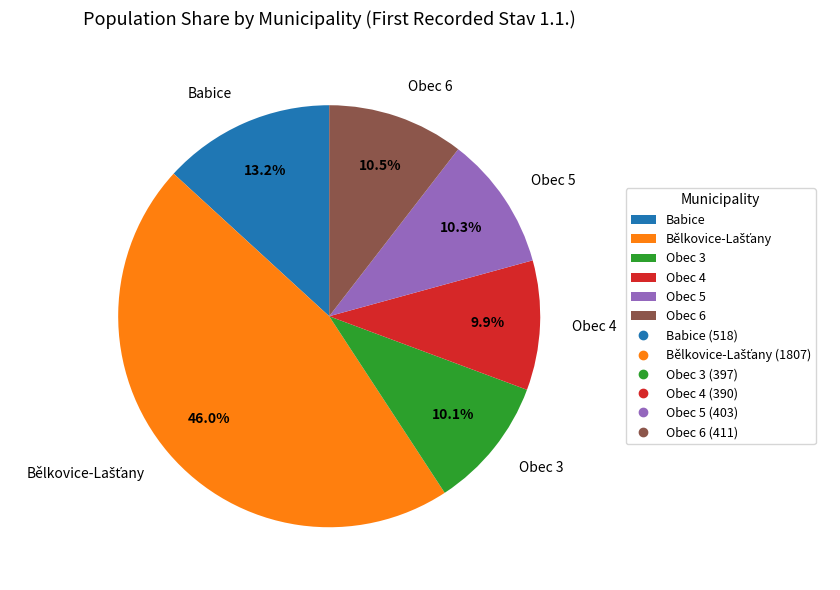

Count the number of slices in the pie.

6